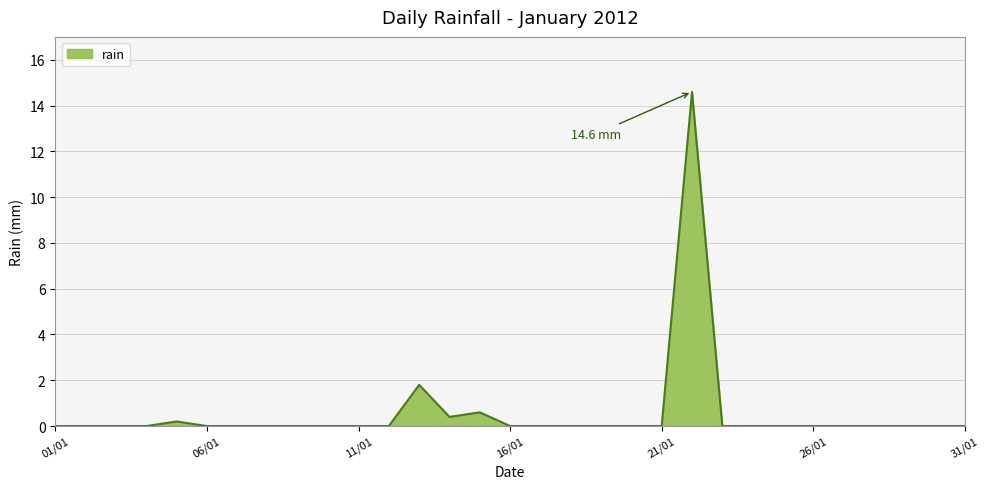

What is the maximum value shown in the chart?

14.6